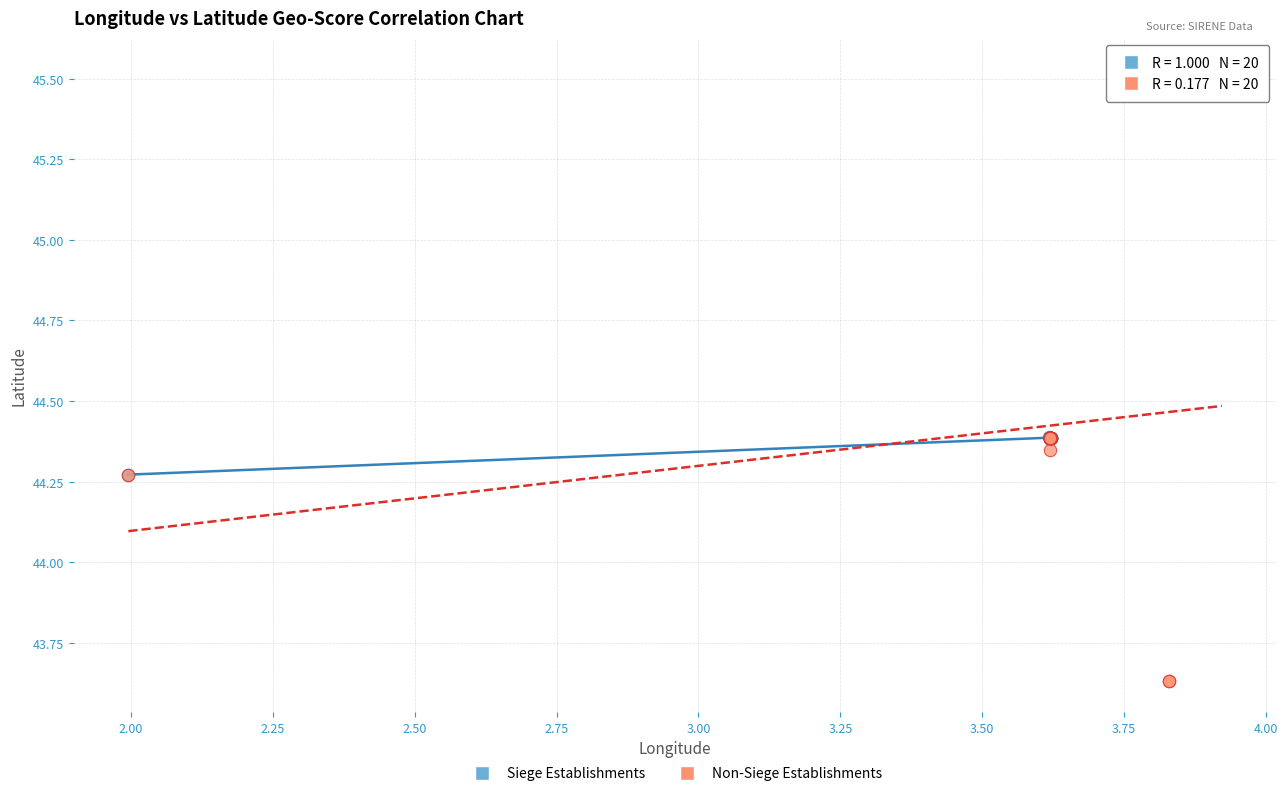

Which series contains the lowest Y value?

Non-Siege Establishments